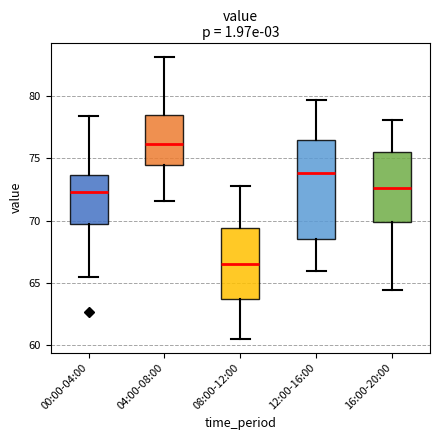

Reading left to right, read every box against the y-axis: the position of its median line, the range the box covers, and the ends of its whiskers. The values are not printed on the chart, so give them approximately, as read against the axis.

00:00-04:00: median 72.5, box 69.5 to 73.5, whiskers 65.5 to 78.5
04:00-08:00: median 76.0, box 74.5 to 78.5, whiskers 71.5 to 83.0
08:00-12:00: median 66.5, box 63.5 to 69.5, whiskers 60.5 to 73.0
12:00-16:00: median 74.0, box 68.5 to 76.5, whiskers 66.0 to 79.5
16:00-20:00: median 72.5, box 70.0 to 75.5, whiskers 64.5 to 78.0